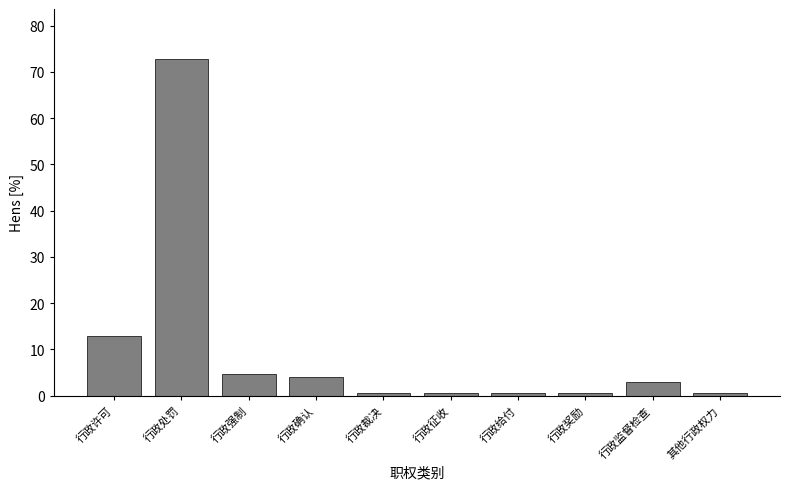

Reading right to left, list all the values displayed in this chart.

0.6	2.9	0.6	0.6	0.6	0.6	4.1	4.7	72.7	12.8